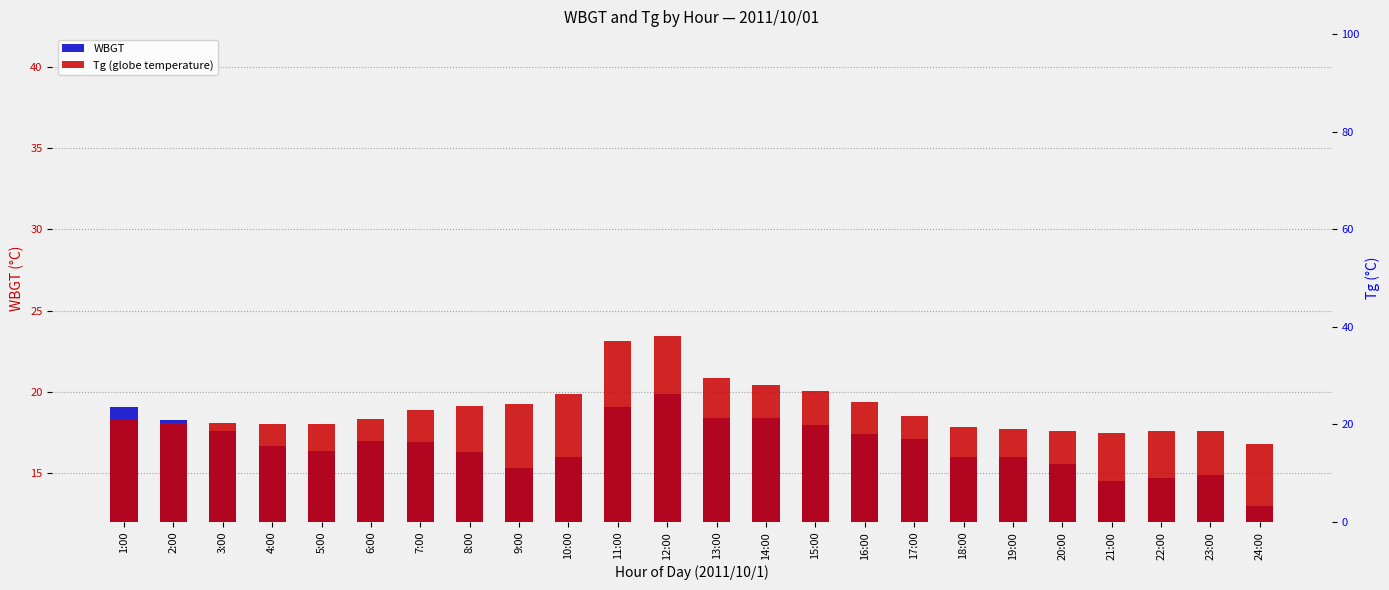

What is the maximum value shown in the chart?

38.2